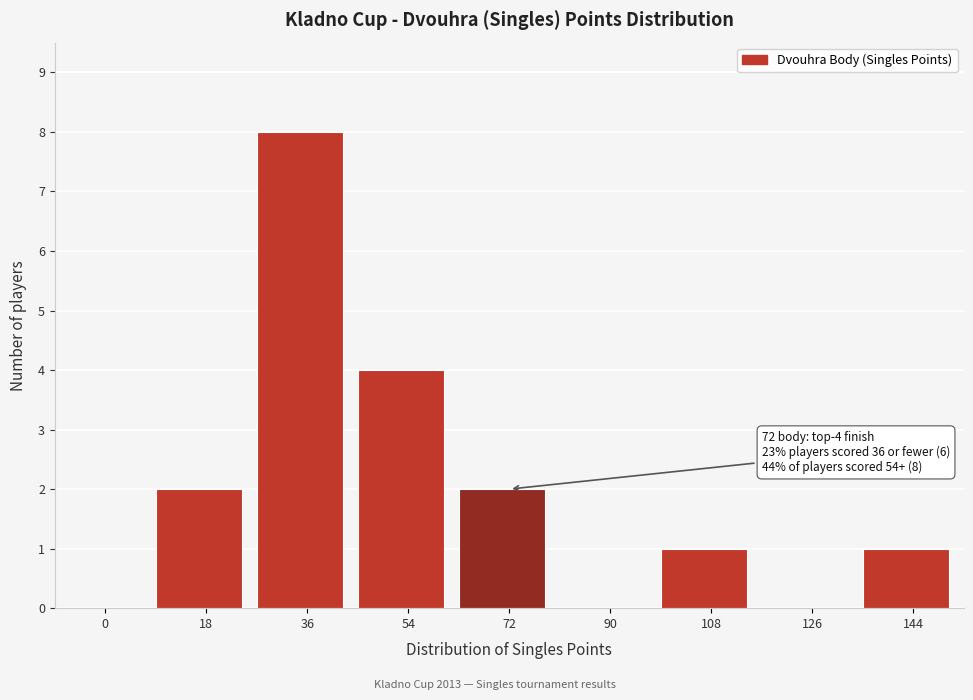

Is it true that the value at 126 is 5?

False